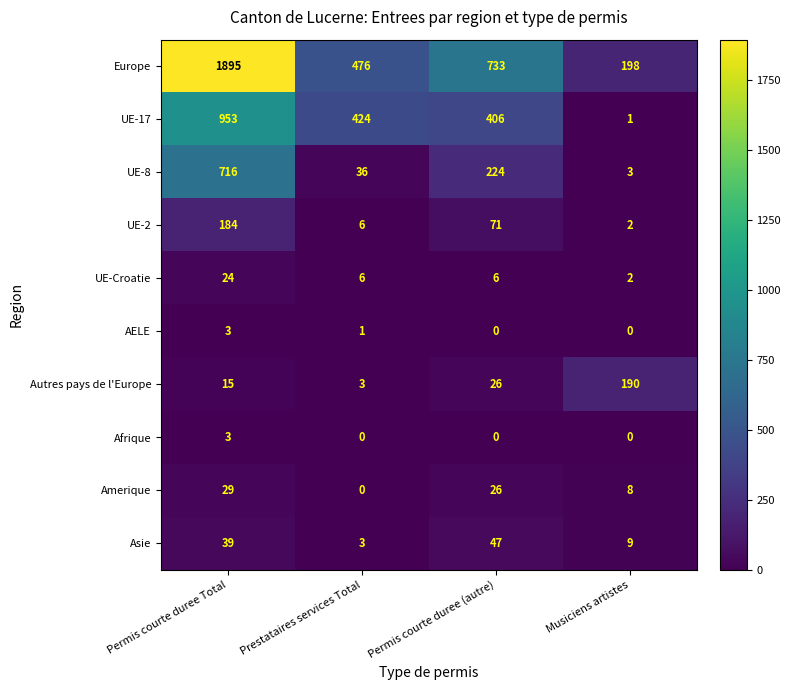

What is the sum of all Afrique values?

3